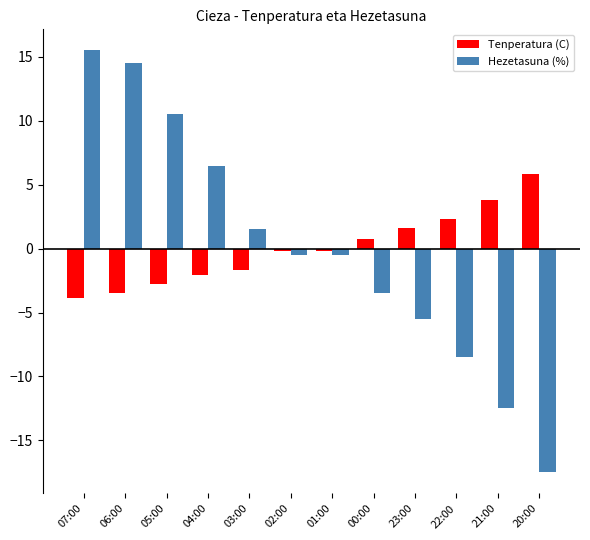

What is the minimum value shown in the chart?

-17.5